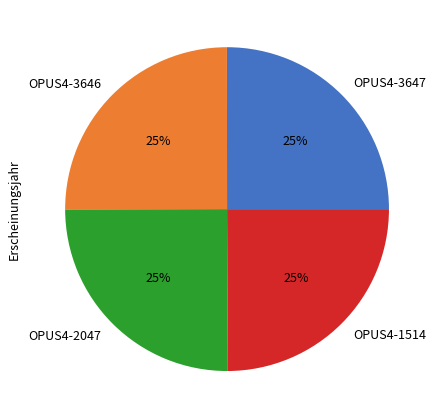

How many slices are in this pie chart?

4